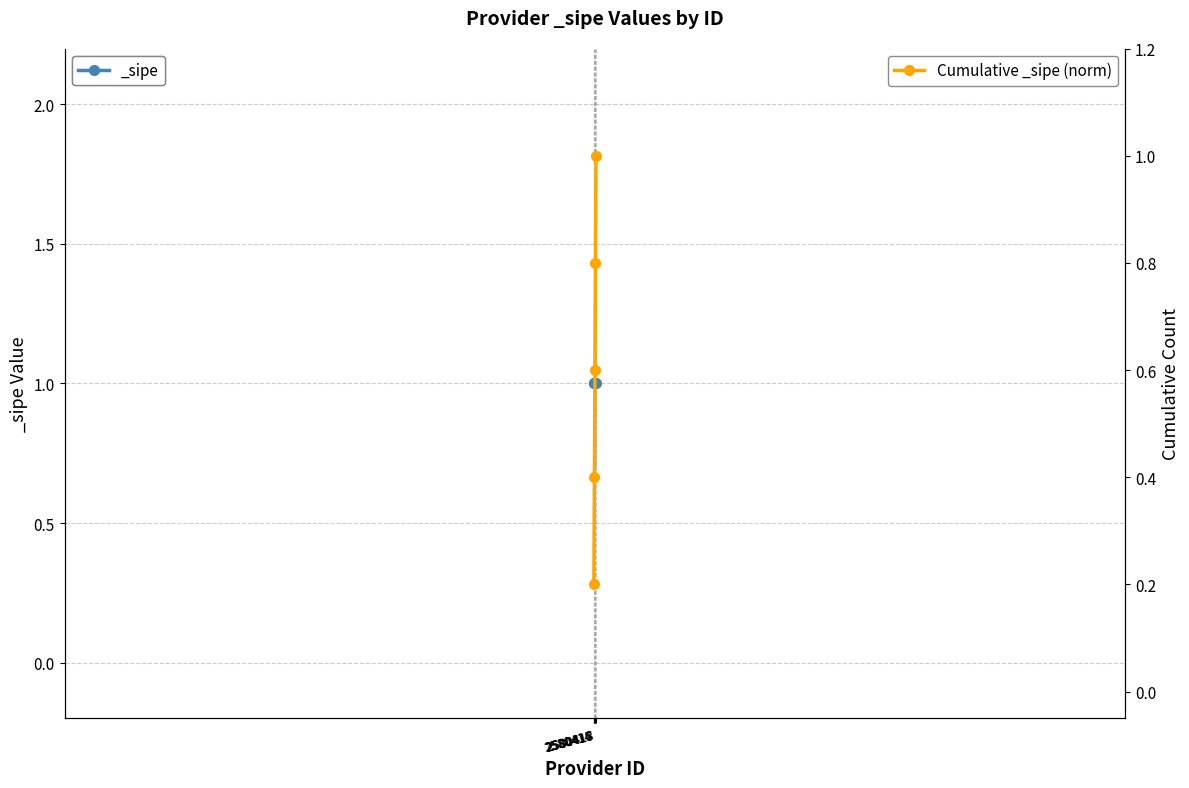

Which has a higher value, 2580418 or 2580415?

2580418